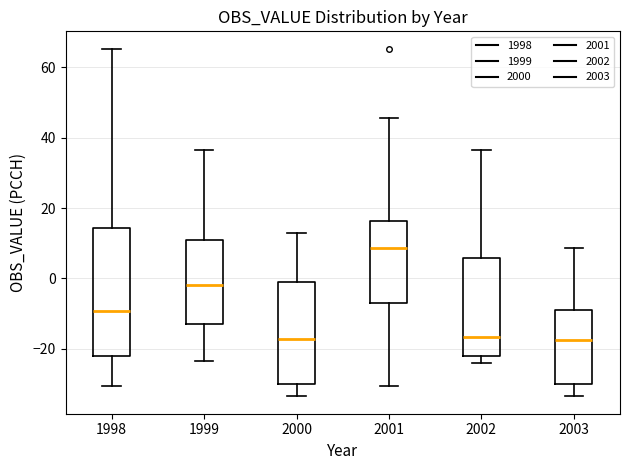

Where does the upper whisker of the box at x = 2003 end on the y-axis? The values are not printed on the chart, so give them approximately, as read against the axis.

8